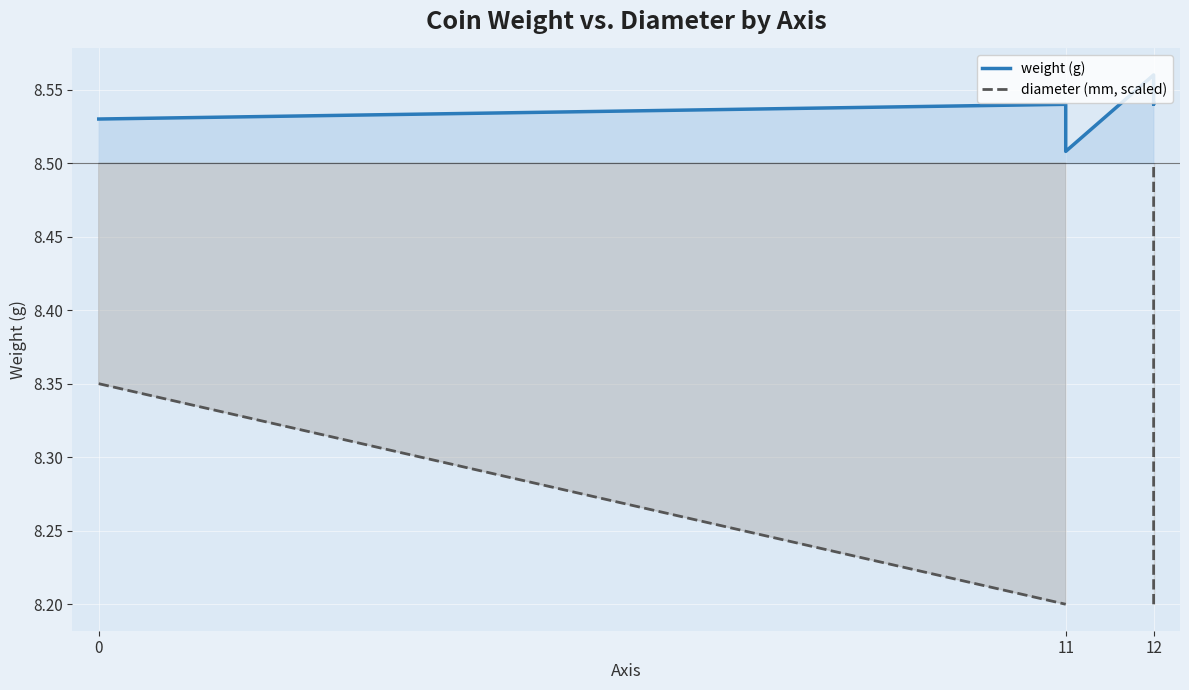

In weight (g), how many points are higher than both neighbors (excluding endpoints)?

2